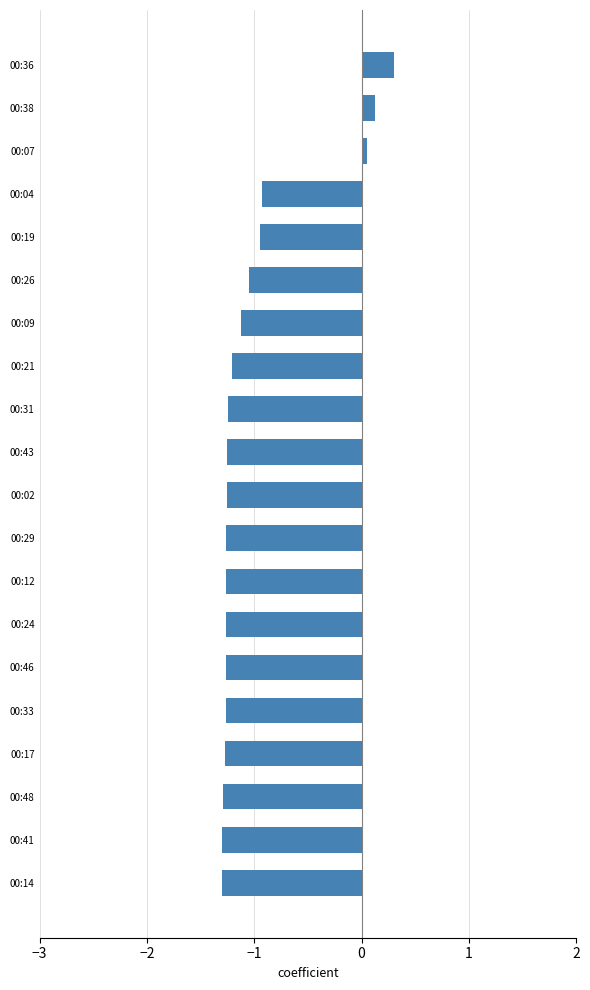

What is the value of the 16th bar from the top?

-1.3